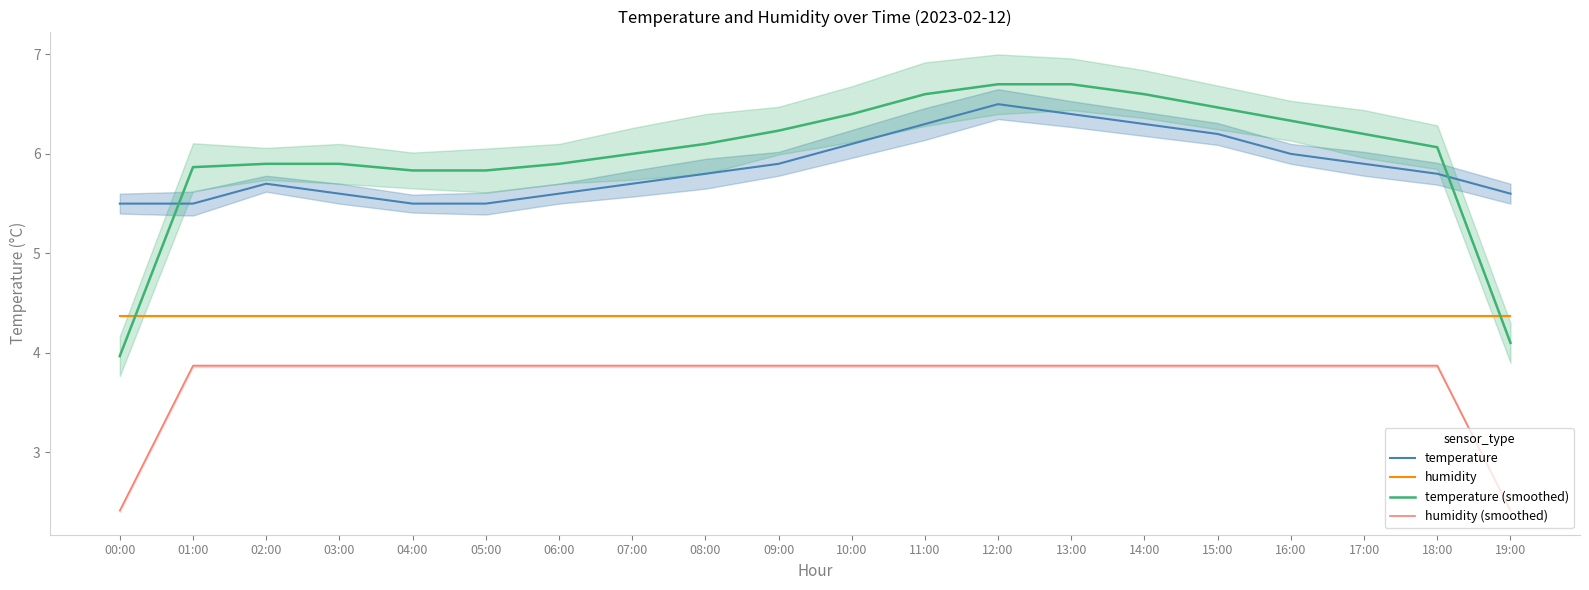

Which category has the lowest value in the humidity (smoothed) series?

00:00